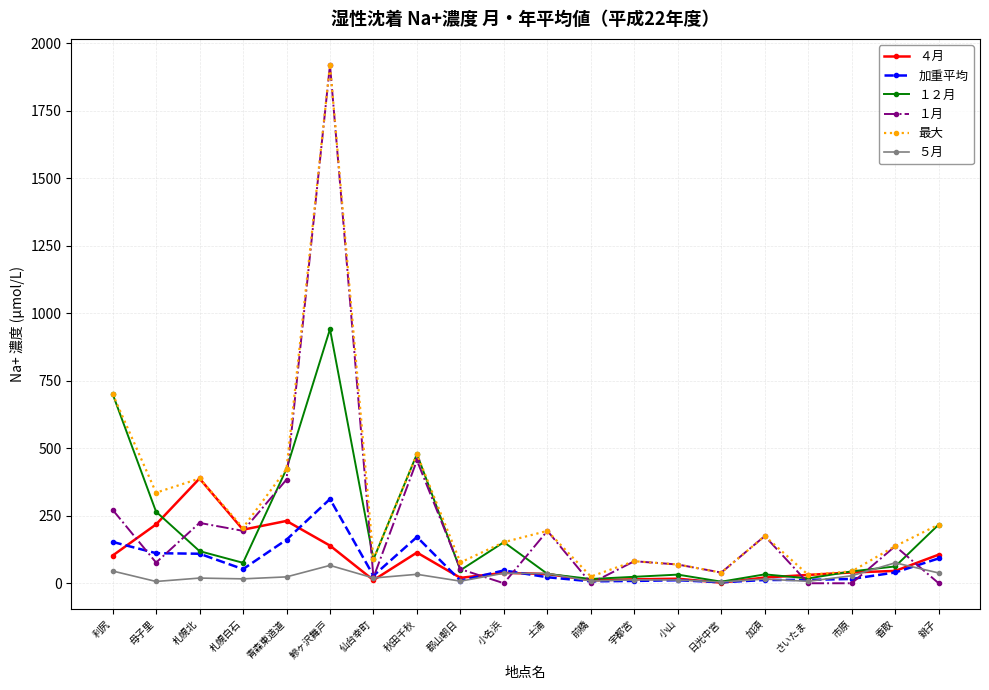

Which series changed the most between 母子里 and さいたま?

最大